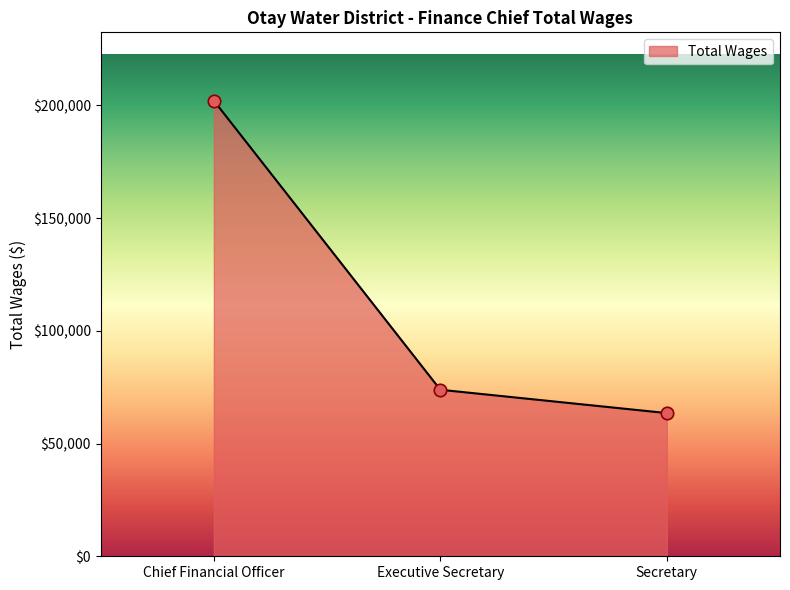

What is the change in value from Chief Financial Officer to Executive Secretary?

-128236